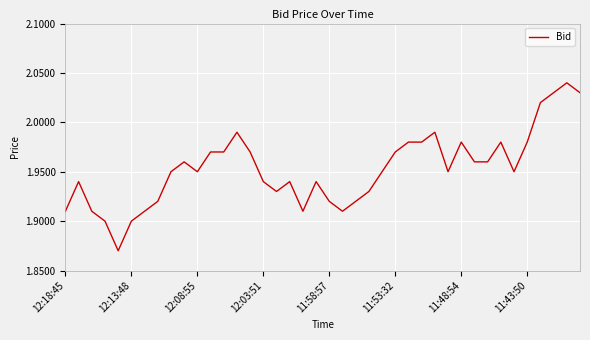

How many lines are shown in the chart?

1